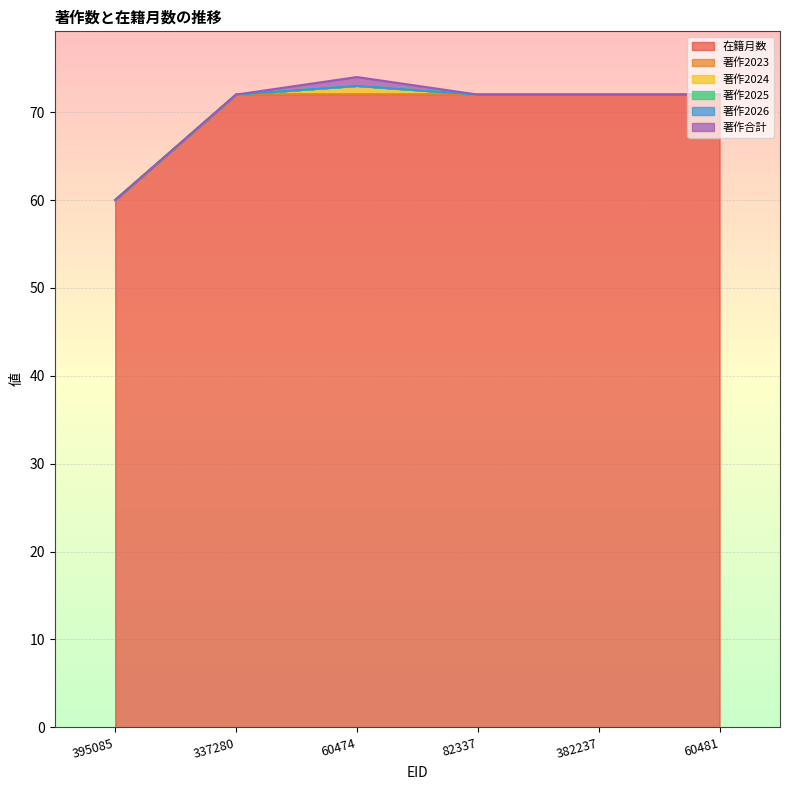

Which series changed the most between 395085 and 337280?

在籍月数